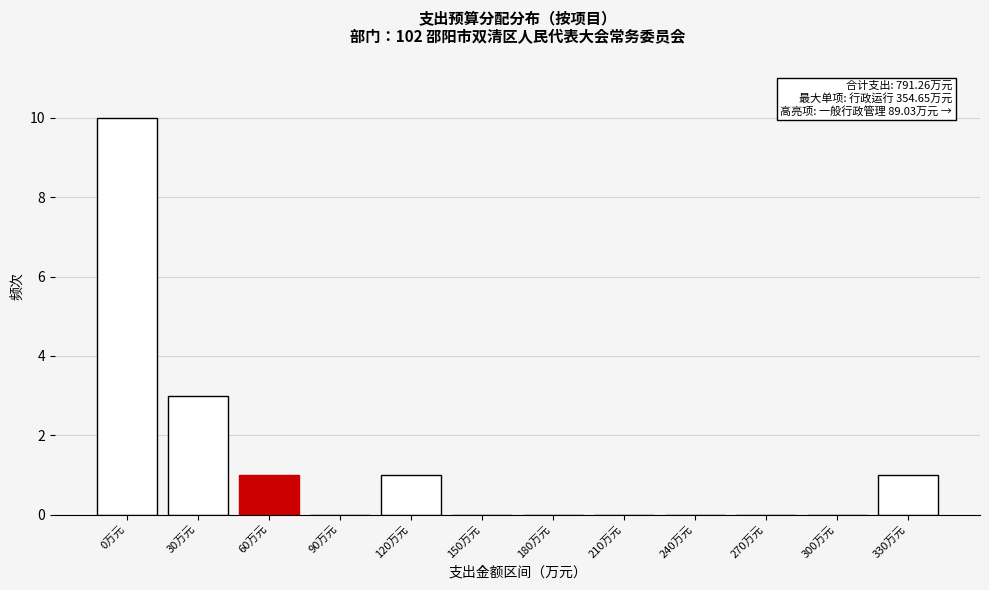

Reading left to right, extract all data points from this chart.

0万元=10	30万元=3	60万元=1	90万元=0	120万元=1	150万元=0	180万元=0	210万元=0	240万元=0	270万元=0	300万元=0	330万元=1